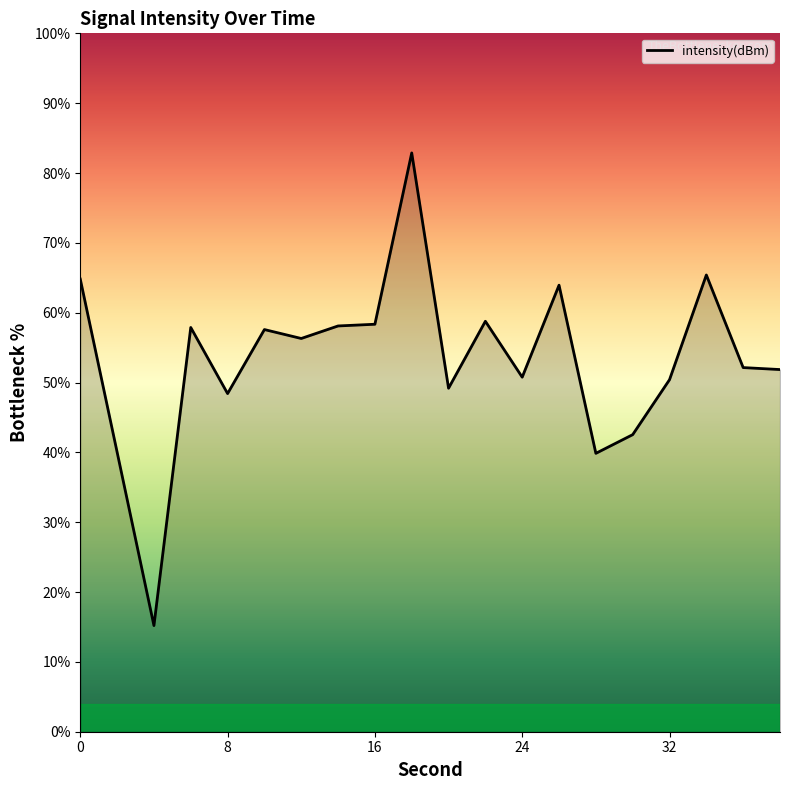

How many lines are shown in the chart?

1